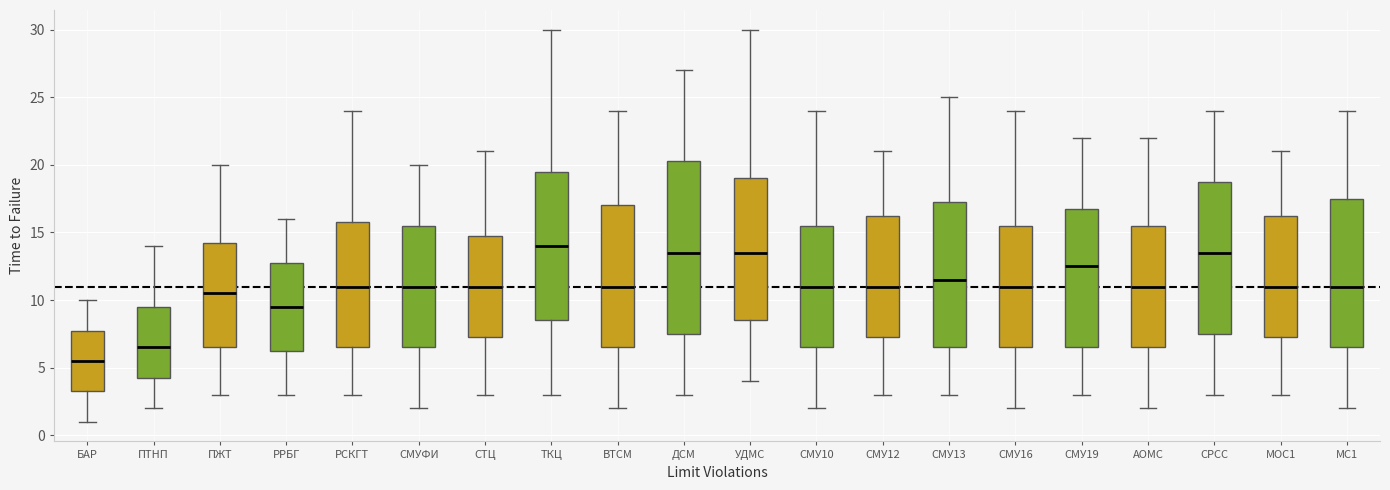

Reading left to right, transcribe this box plot: for each box, give where its median line is, the range the box spans, and where its two whiskers end, as read against the y-axis. The values are not printed on the chart, so give them approximately, as read against the axis.

БАР: median 5.5, box 3.5 to 8.0, whiskers 1.0 to 10.0
ПТНП: median 6.5, box 4.5 to 9.5, whiskers 2.0 to 14.0
ПЖТ: median 10.5, box 6.5 to 14.5, whiskers 3.0 to 20.0
РРБГ: median 9.5, box 6.5 to 13.0, whiskers 3.0 to 16.0
РСКГТ: median 11.0, box 6.5 to 16.0, whiskers 3.0 to 24.0
СМУФИ: median 11.0, box 6.5 to 15.5, whiskers 2.0 to 20.0
СТЦ: median 11.0, box 7.5 to 15.0, whiskers 3.0 to 21.0
ТКЦ: median 14.0, box 8.5 to 19.5, whiskers 3.0 to 30.0
ВТСМ: median 11.0, box 6.5 to 17.0, whiskers 2.0 to 24.0
ДСМ: median 13.5, box 7.5 to 20.5, whiskers 3.0 to 27.0
УДМС: median 13.5, box 8.5 to 19.0, whiskers 4.0 to 30.0
СМУ10: median 11.0, box 6.5 to 15.5, whiskers 2.0 to 24.0
СМУ12: median 11.0, box 7.5 to 16.5, whiskers 3.0 to 21.0
СМУ13: median 11.5, box 6.5 to 17.5, whiskers 3.0 to 25.0
СМУ16: median 11.0, box 6.5 to 15.5, whiskers 2.0 to 24.0
СМУ19: median 12.5, box 6.5 to 17.0, whiskers 3.0 to 22.0
АОМС: median 11.0, box 6.5 to 15.5, whiskers 2.0 to 22.0
СРСС: median 13.5, box 7.5 to 19.0, whiskers 3.0 to 24.0
МОС1: median 11.0, box 7.5 to 16.5, whiskers 3.0 to 21.0
МС1: median 11.0, box 6.5 to 17.5, whiskers 2.0 to 24.0